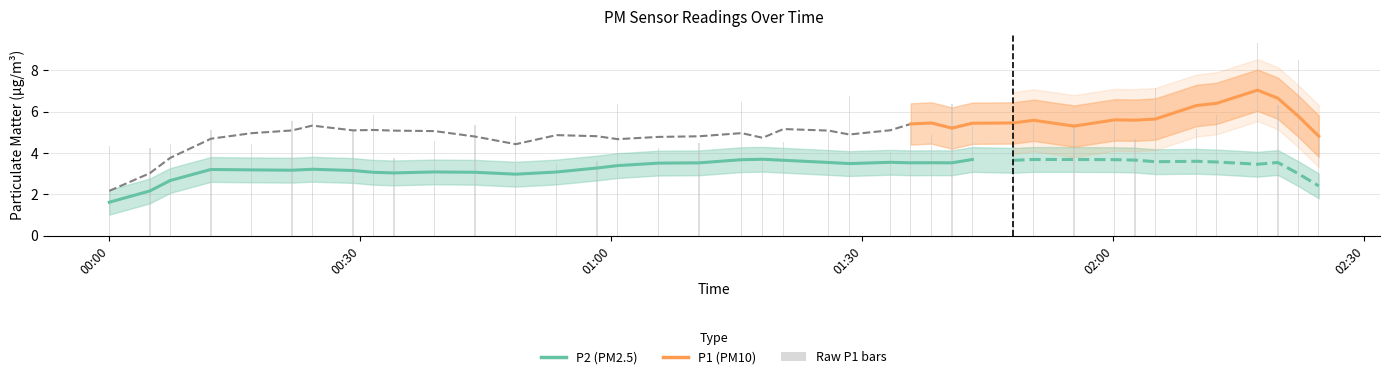

List the series in order of their peak value, highest first.

P1, P2